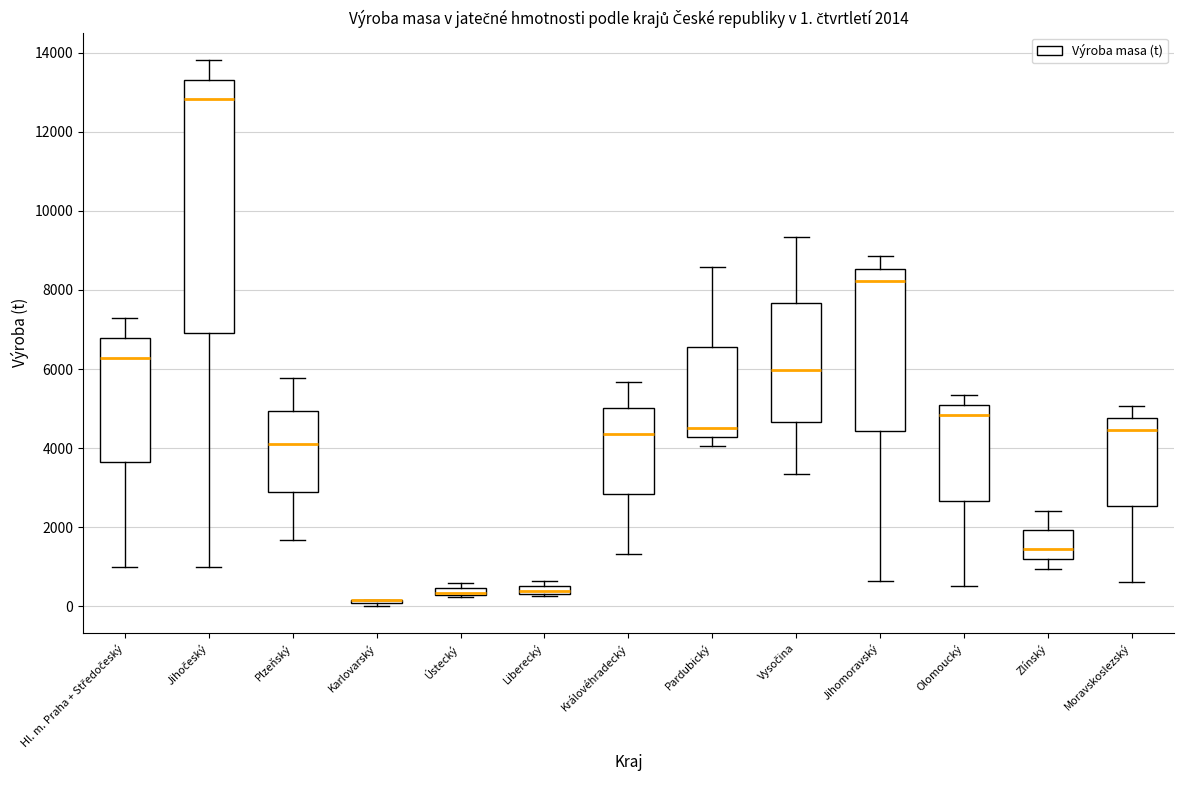

Comparing the boxes themselves (not the whiskers), which one is the tallest?

Jihočeský